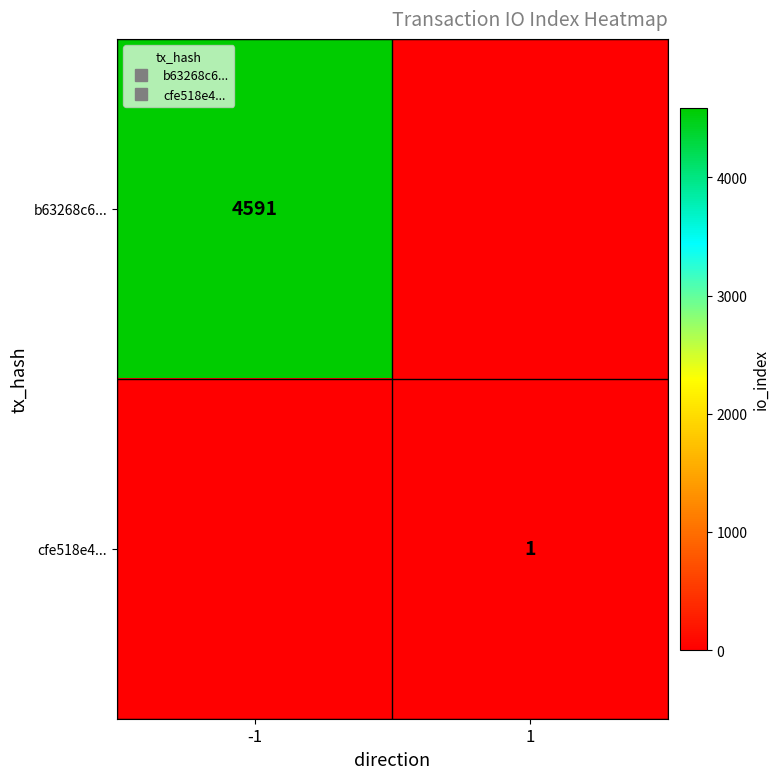

Is the value of cfe518e4... at 1 greater than the value of b63268c6... at -1?

No